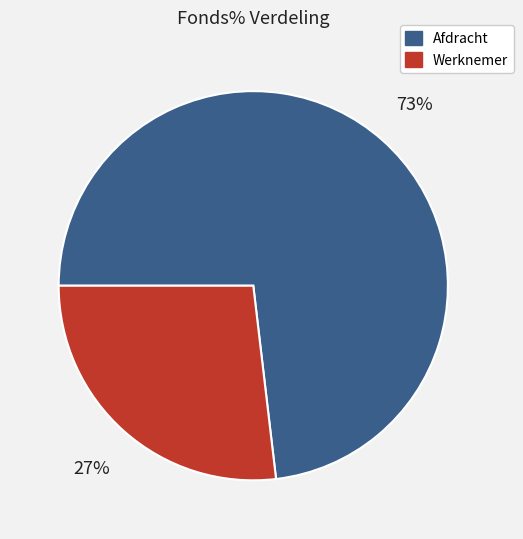

Which slice is the largest?

Afdracht